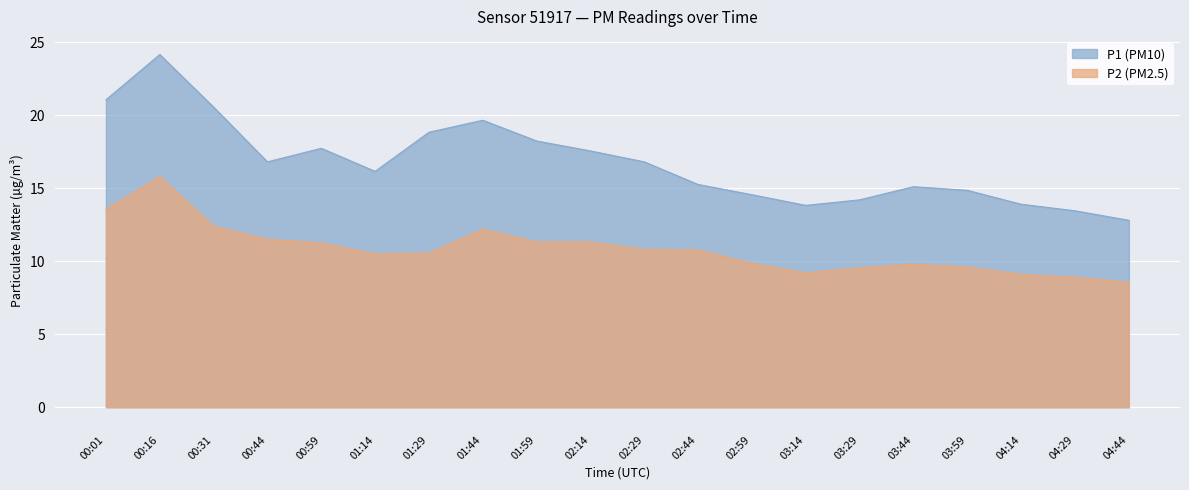

What is the difference between the maximum and minimum values in the P2 series?

7.2